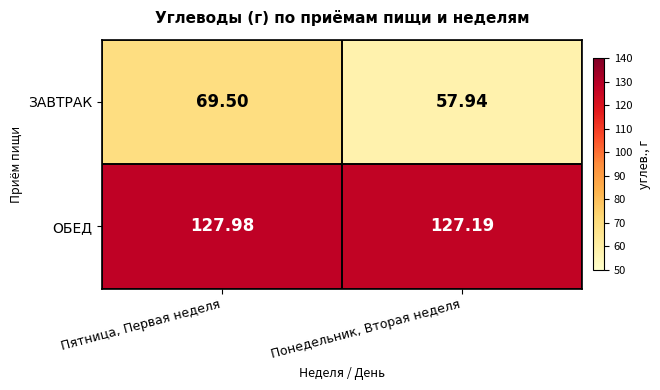

List the labels in order of ЗАВТРАК value, smallest first.

Понедельник, Вторая неделя, Пятница, Первая неделя